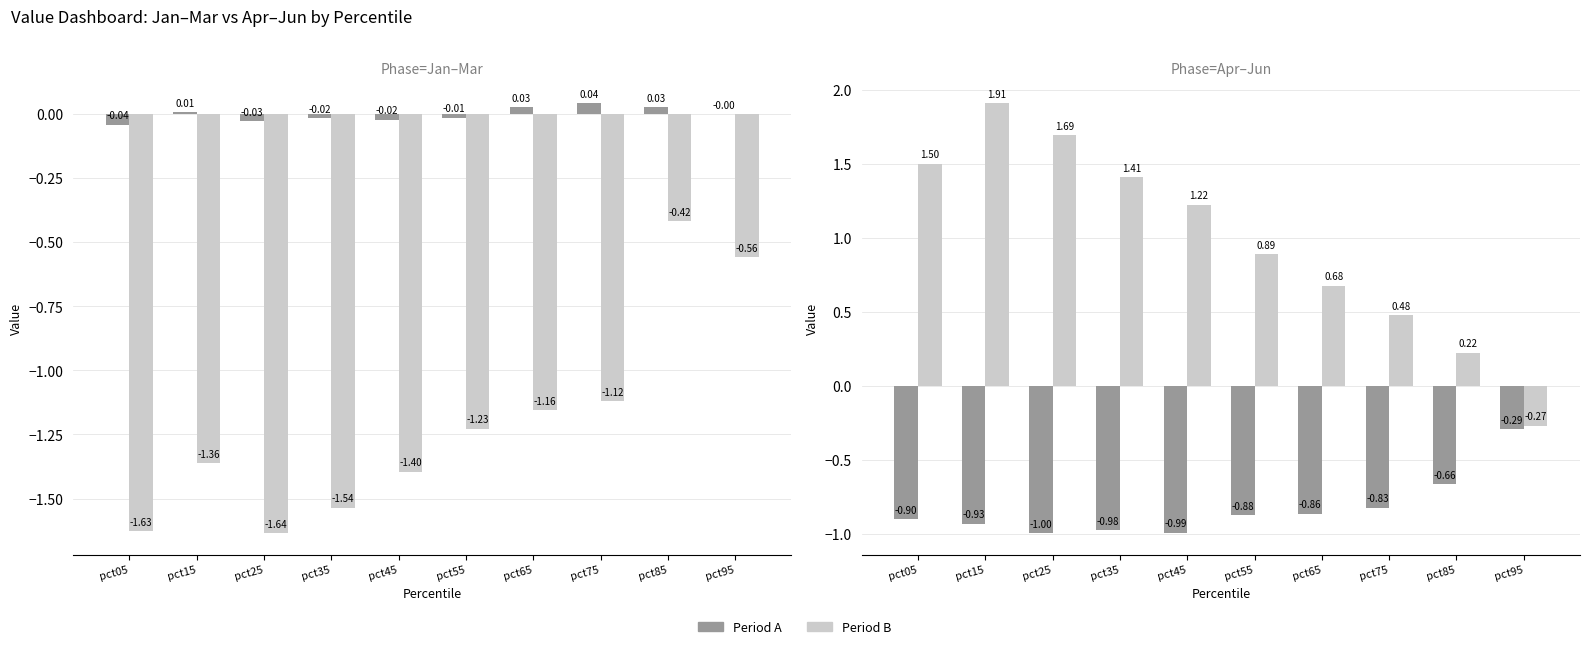

Which category has the lowest value in the Apr series?

pct25